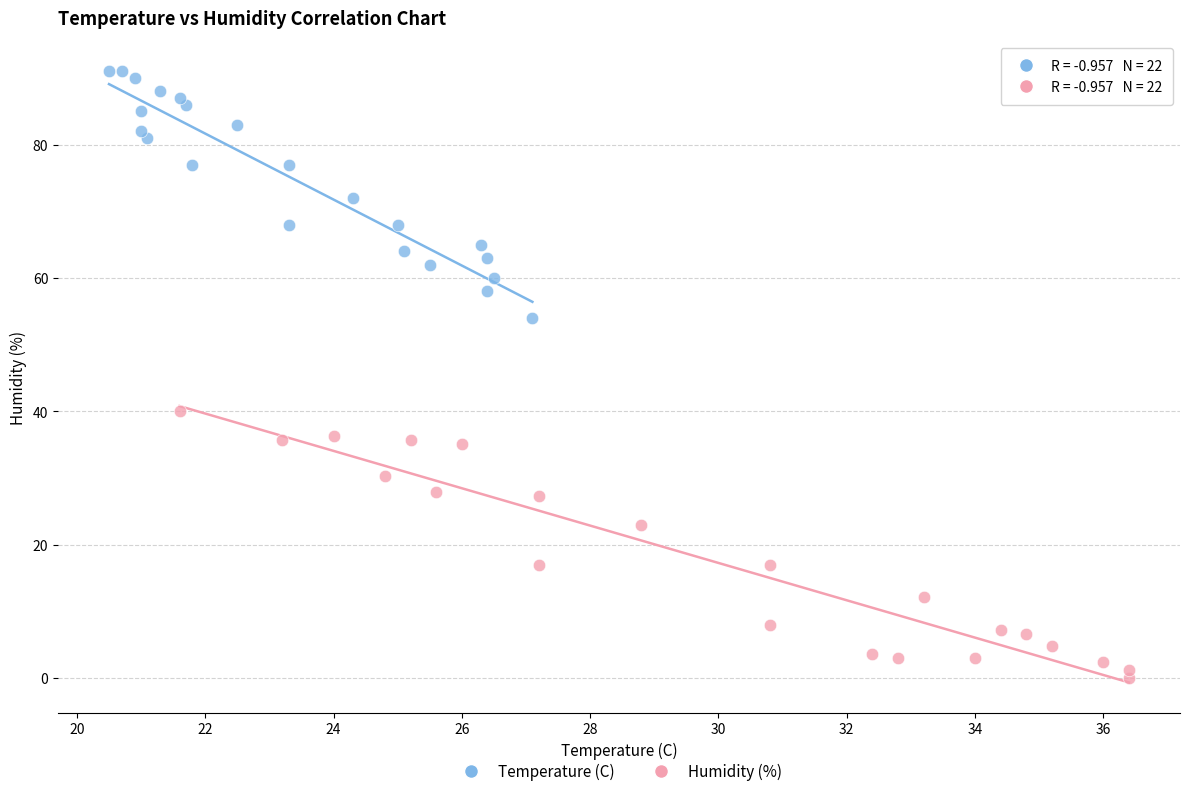

Which series contains the highest Y value?

Temperature (C)